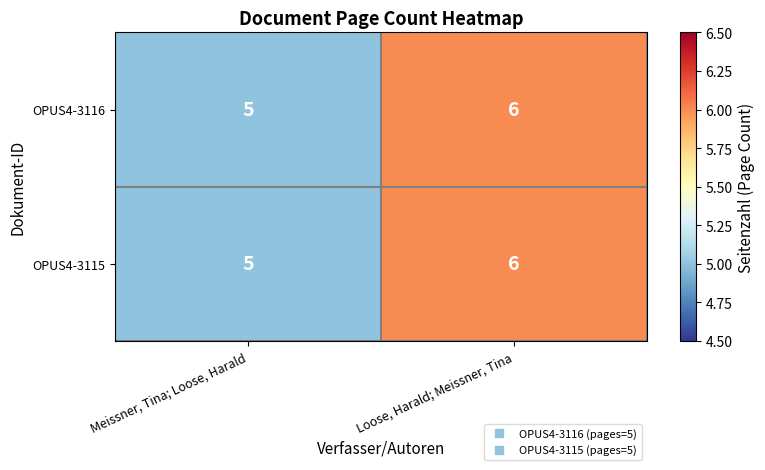

At which label is OPUS4-3115 closest to 5?

Meissner, Tina; Loose, Harald